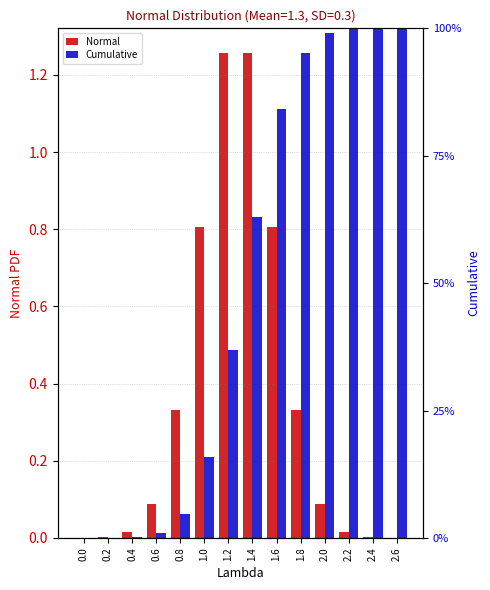

What is the value of the Normal bar at the 7th from the left?

1.3